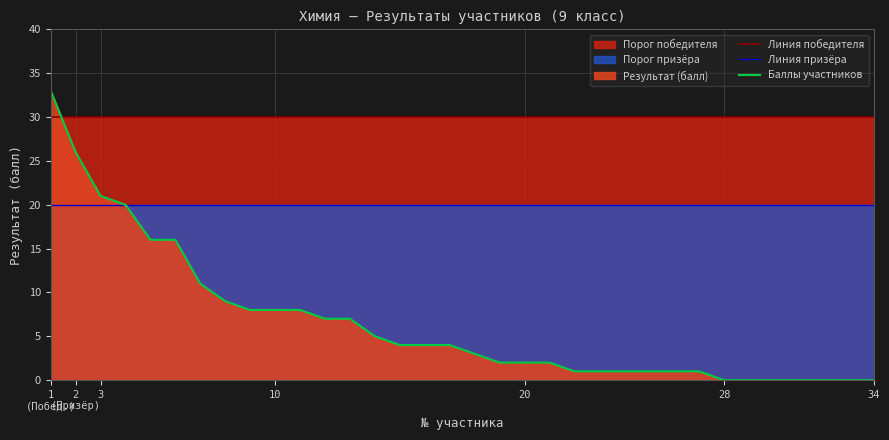

What is the sum of all Баллы участников values?

222